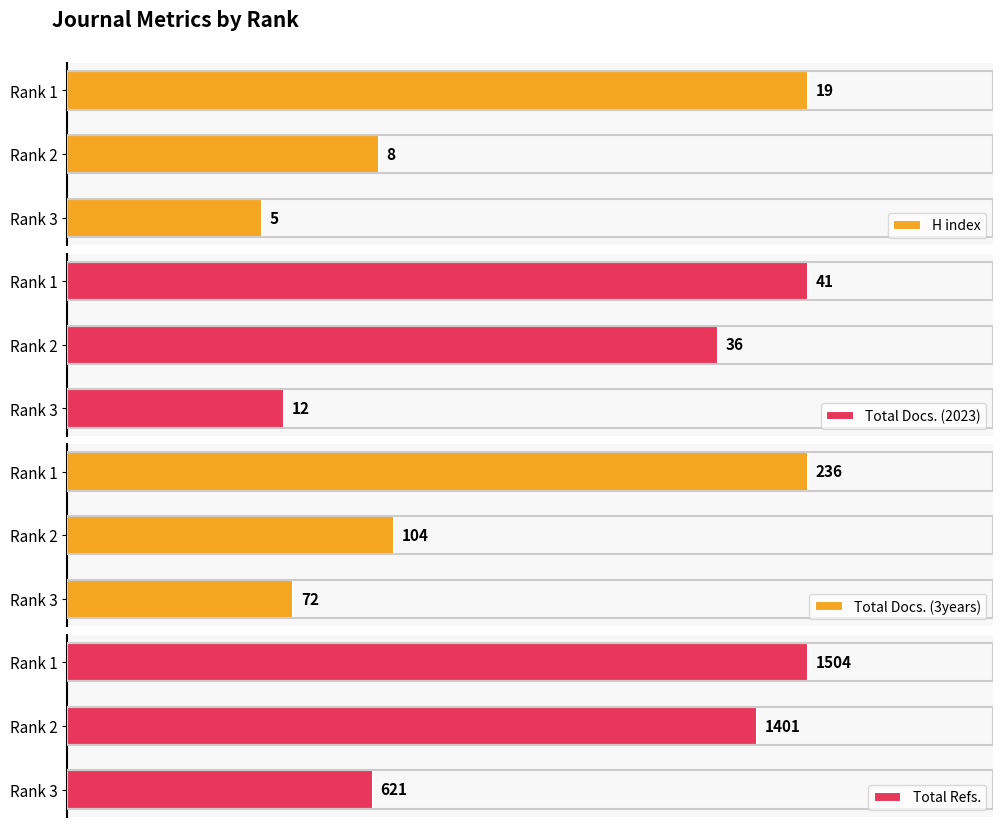

Reading right to left, list all the values displayed in this chart.

H index: 19	8	5
Total Docs. (2023): 41	36	12
Total Docs. (3years): 236	104	72
Total Refs.: 1504	1401	621